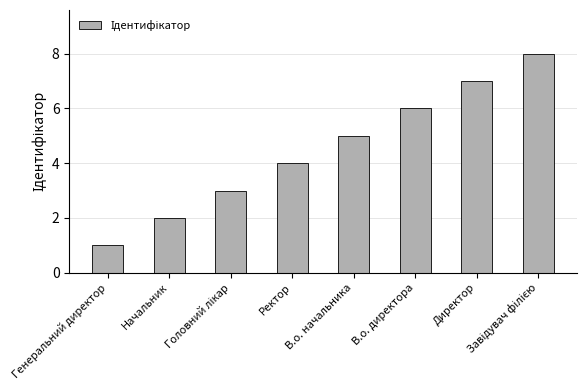

What is the label of the 1st bar from the left?

Генеральний директор